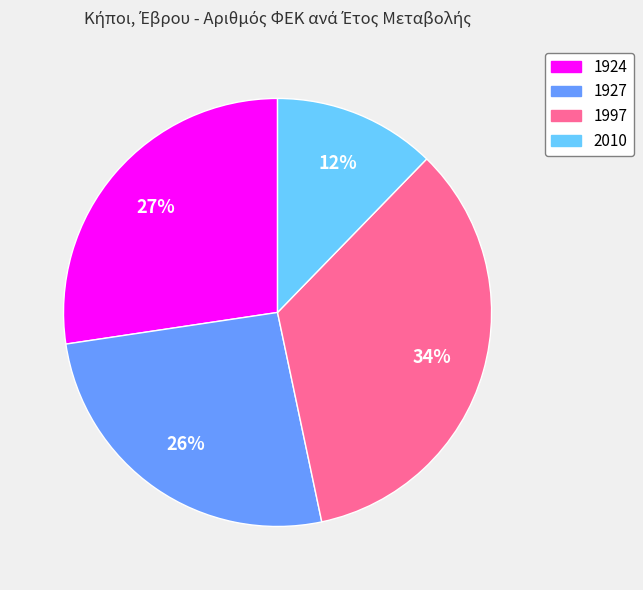

Between 1997 and 1927, which is larger?

1997